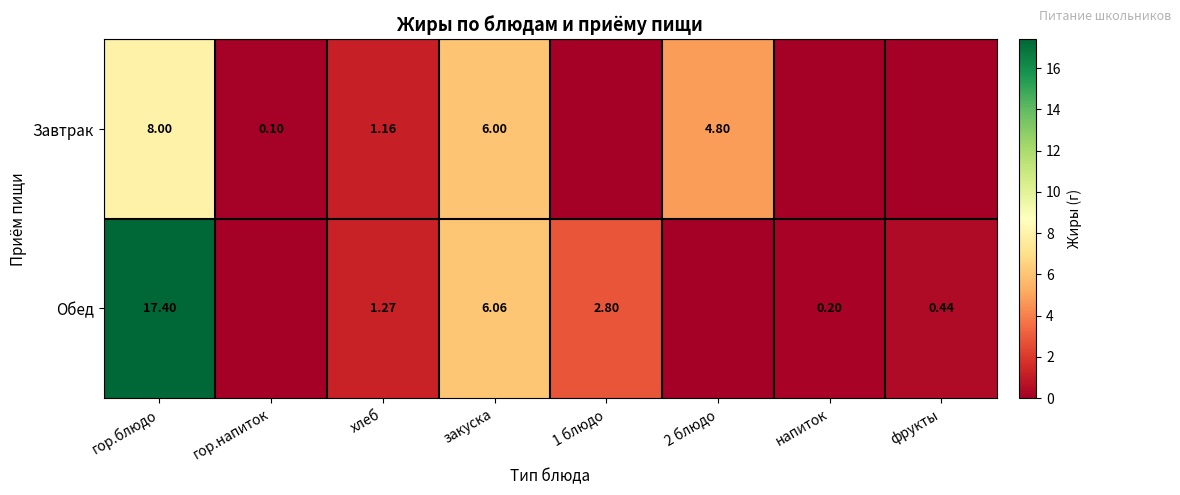

Is the value of Завтрак at гор.напиток greater than the value of Обед at закуска?

No